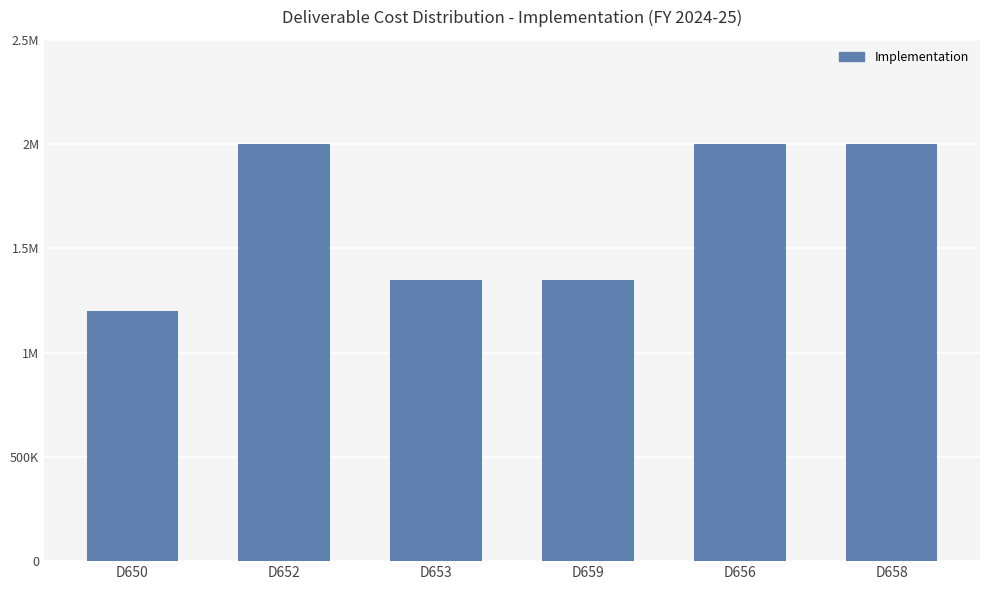

What is the label of the 5th bar from the left?

D656